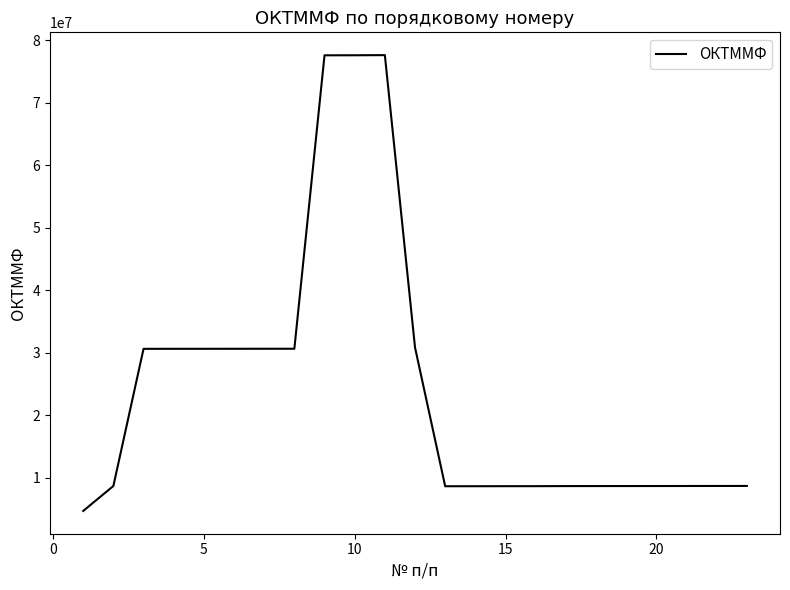

How many lines are shown in the chart?

1